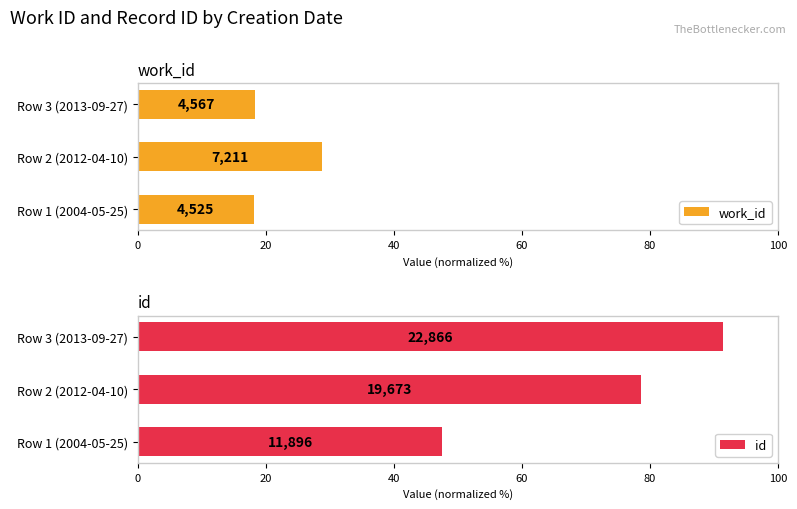

Rank the series by their average value, from lowest to highest.

work_id, id